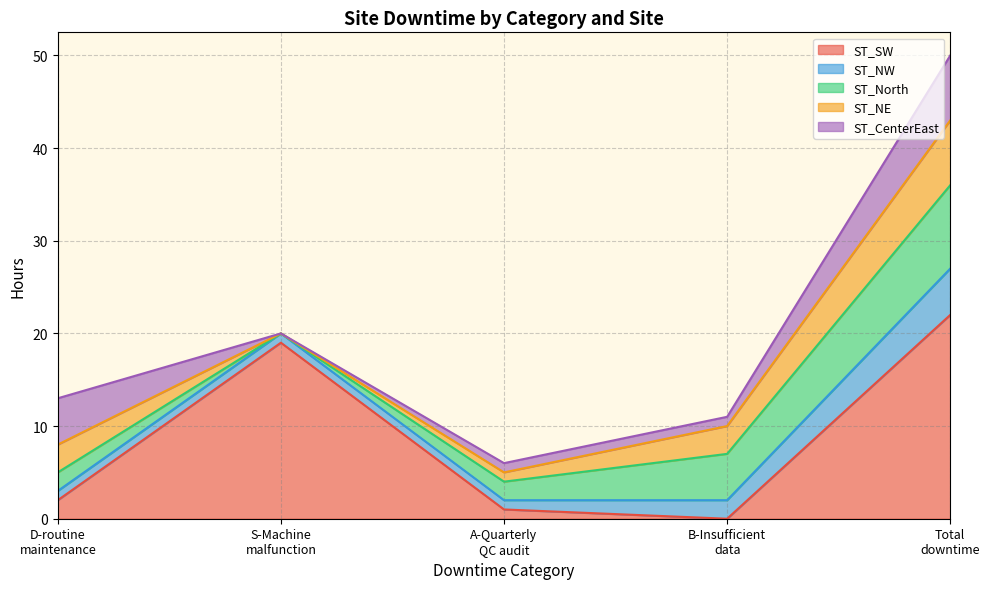

What is the maximum value for ST_SW?

22